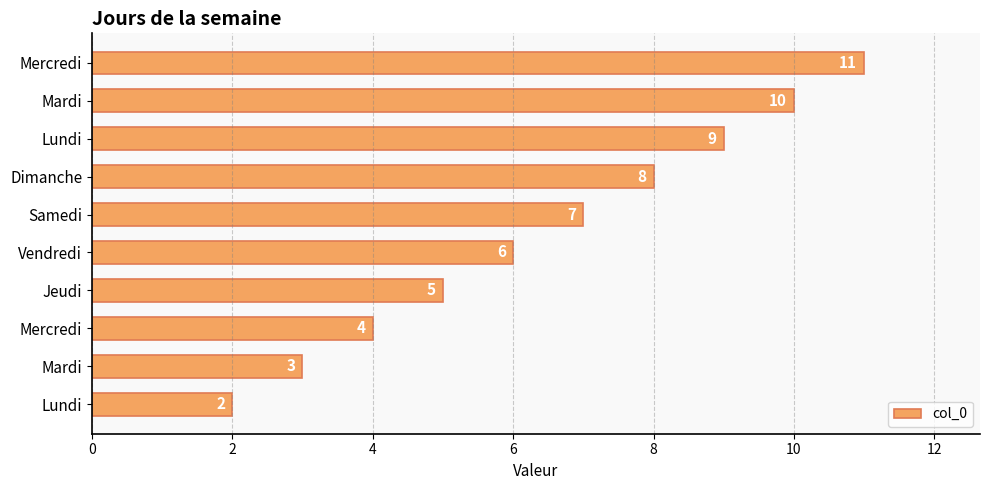

How many values are between 4 and 9?

6